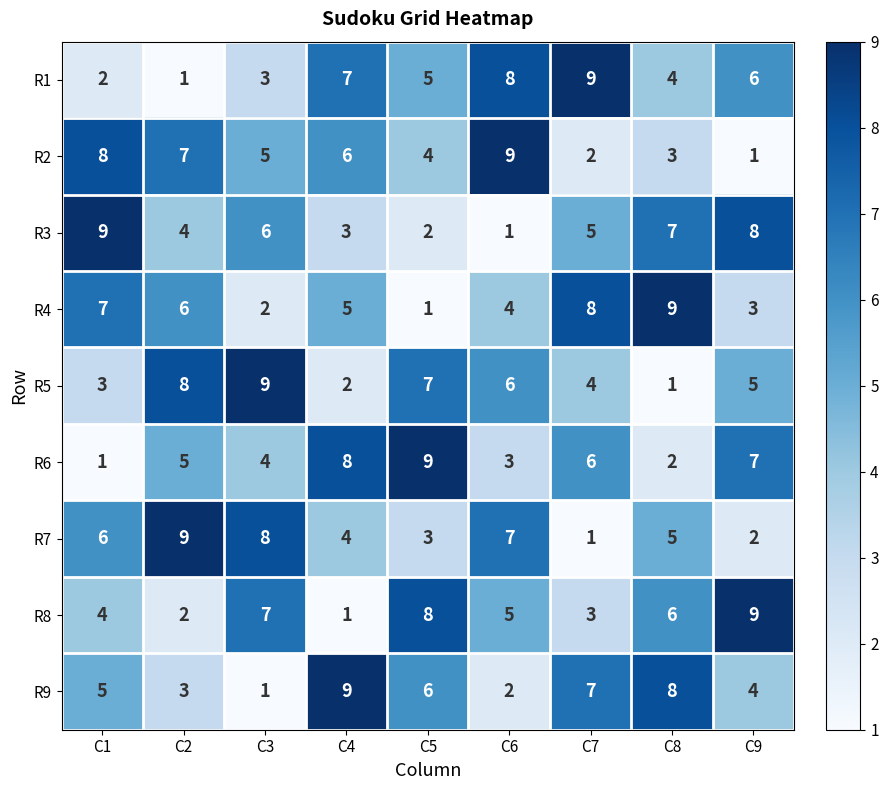

True or false: R5 has a value of 2 at C4.

True